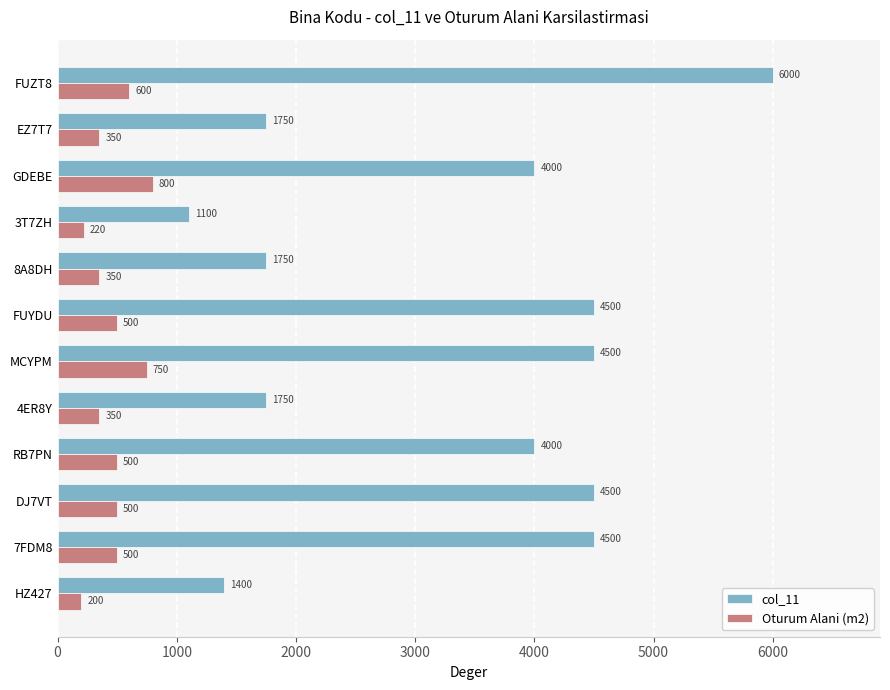

List the series in order of their peak value, lowest first.

Oturum Alani (m2), col_11